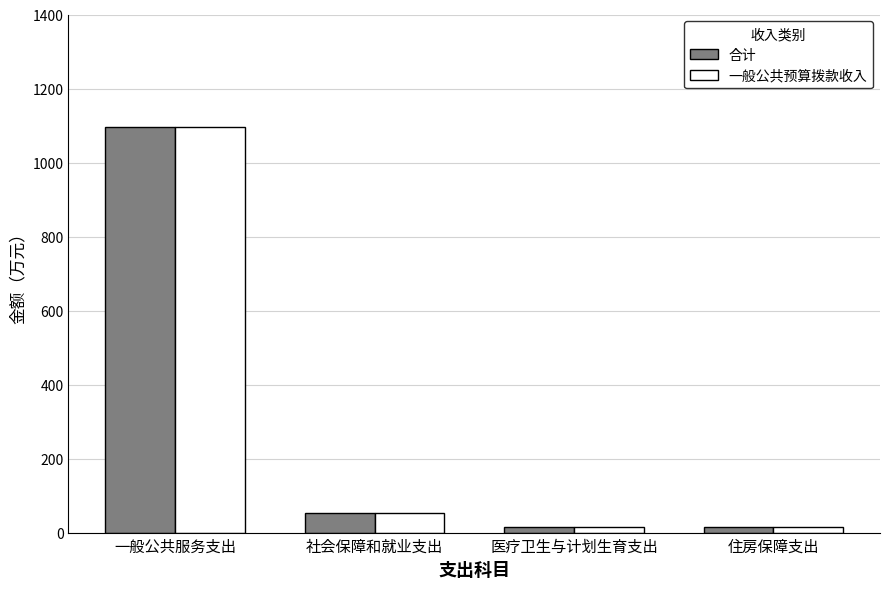

What is the total value across all series at 一般公共服务支出?

2189.3